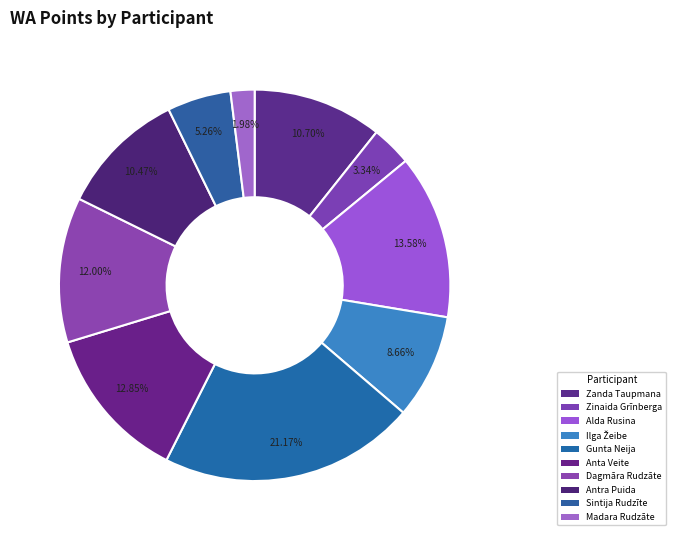

How many segments does this pie chart have?

10